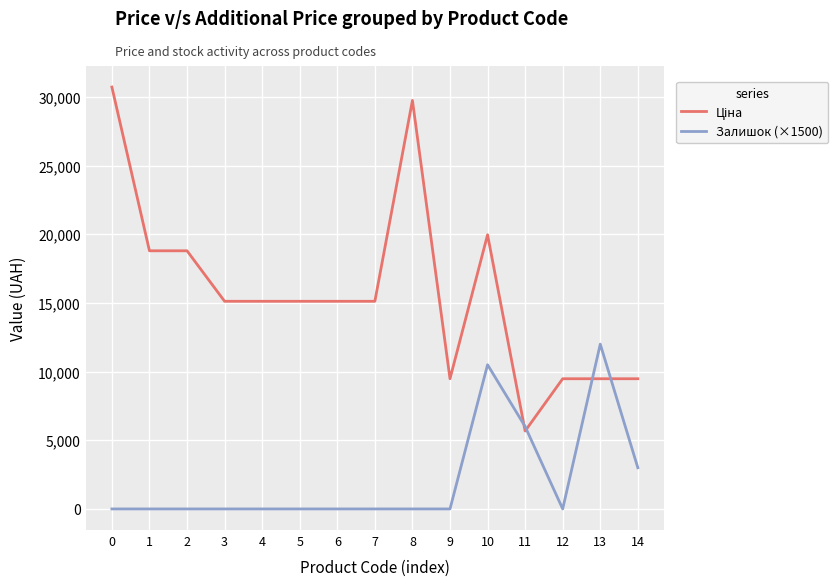

How many lines are shown in the chart?

2